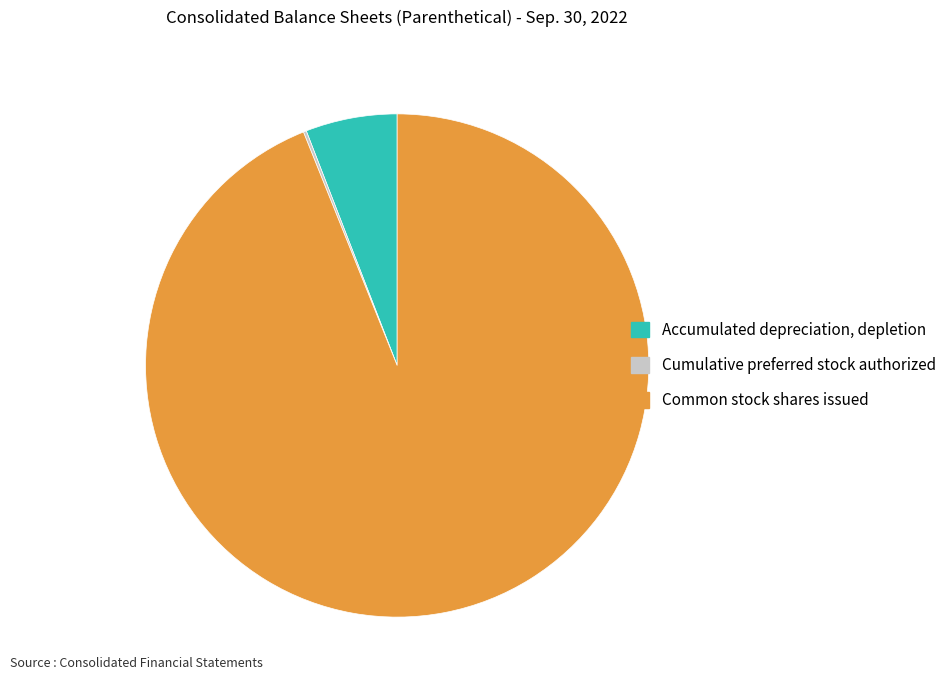

Do Common stock shares issued and Accumulated depreciation, depletion together represent more than half of the pie?

Yes